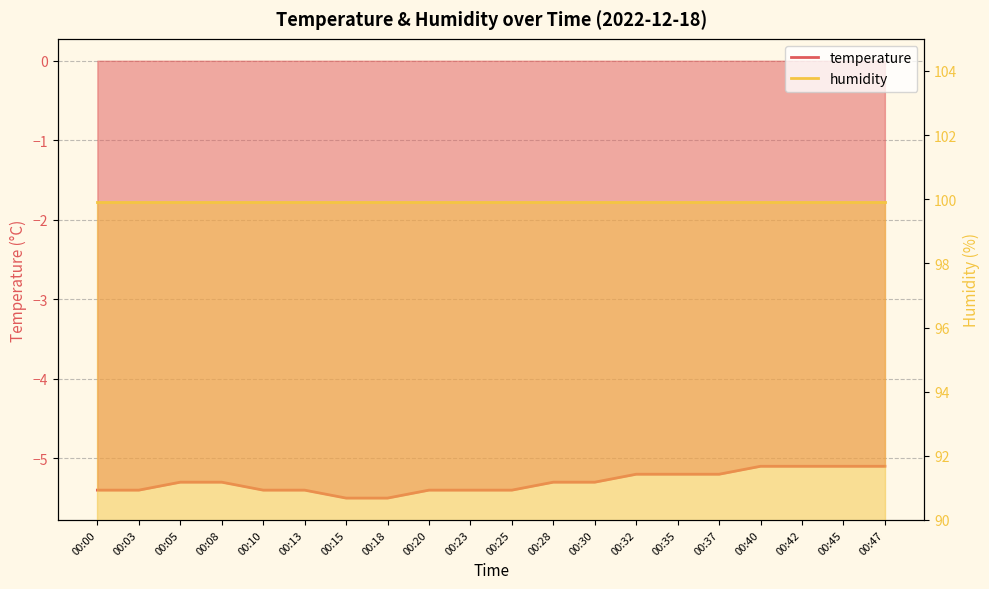

Does the chart display data point markers on the line(s)?

No